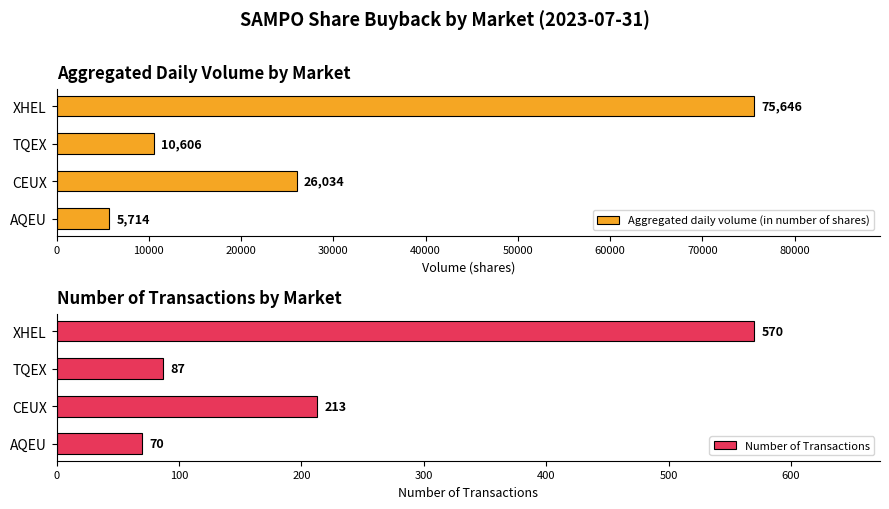

What is the maximum value for Aggregated daily volume (in number of shares)?

75646